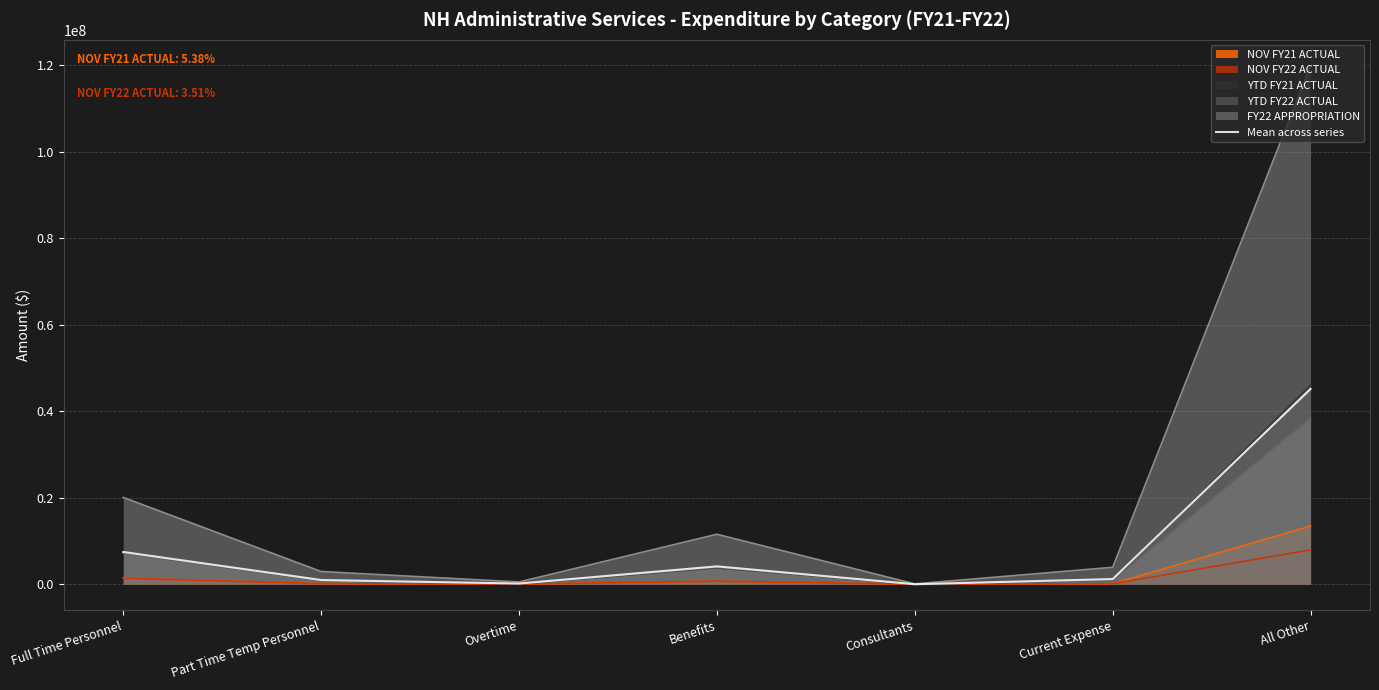

List the labels in order of value, smallest first.

Consultants, Overtime, Part Time Temp Personnel, Current Expense, Benefits, Full Time Personnel, All Other